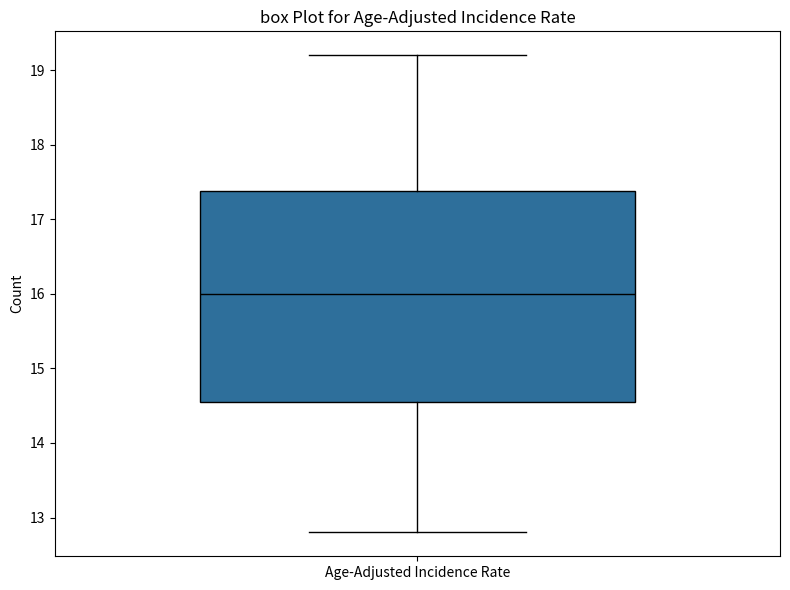

Transcribe this box plot: give where the median line is, the range the box spans, and where the two whiskers end, as read against the y-axis. The values are not printed on the chart, so give them approximately, as read against the axis.

median 16.0, box 14.6 to 17.4, whiskers 12.8 to 19.2